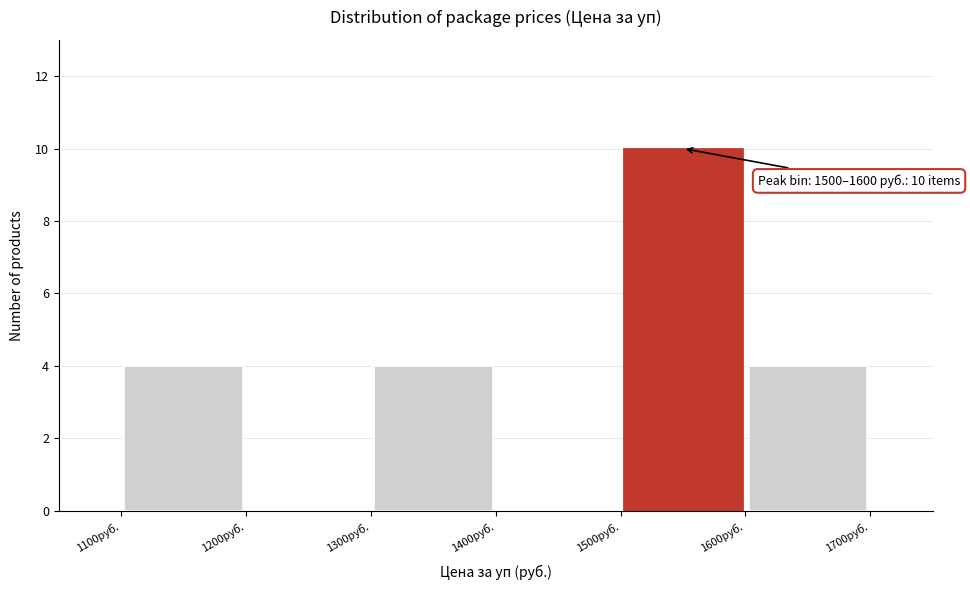

Which range on the x-axis has the tallest bar?

1500 to 1600